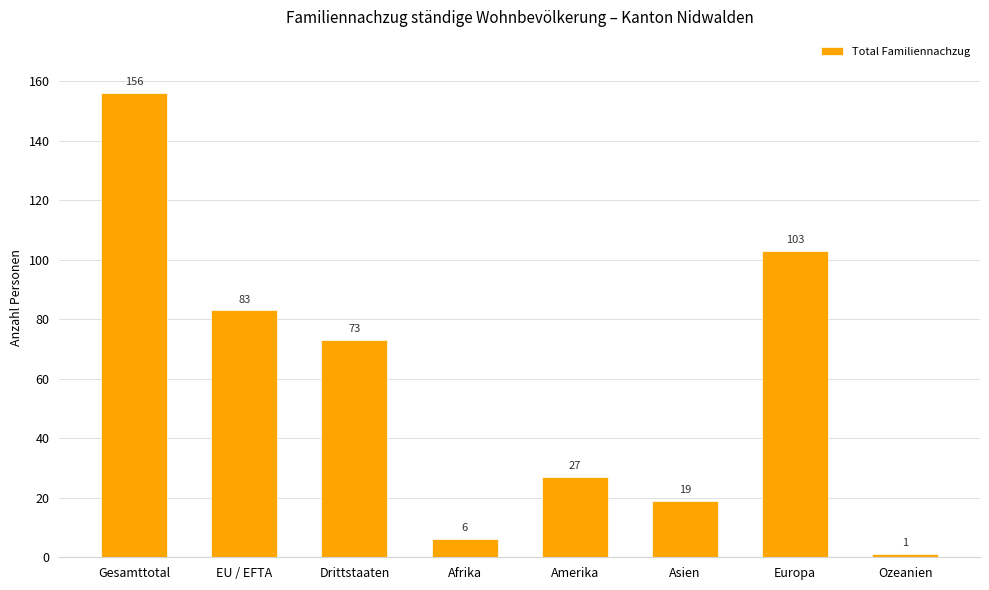

What is the ratio of the value at Europa to the value at Ozeanien?

103.0